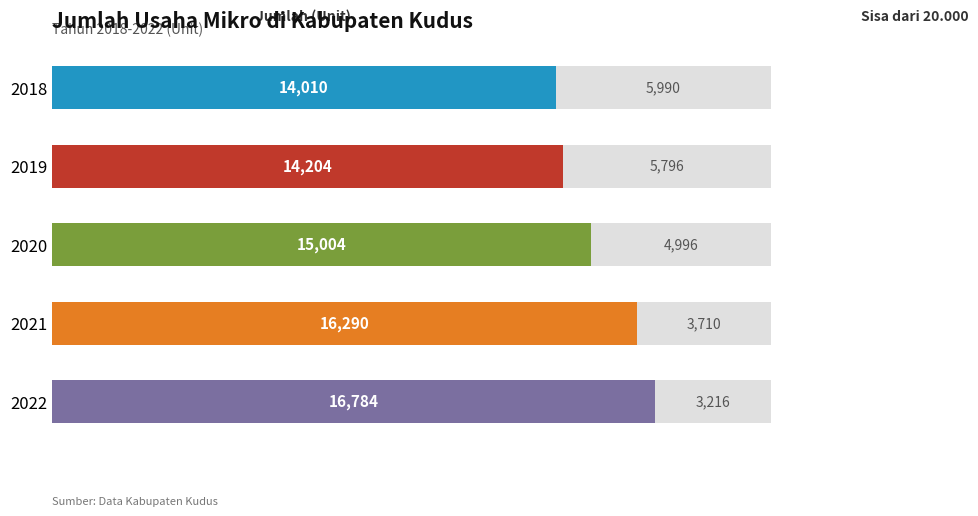

What is the sum of the values at 2021 and 2022?

33074